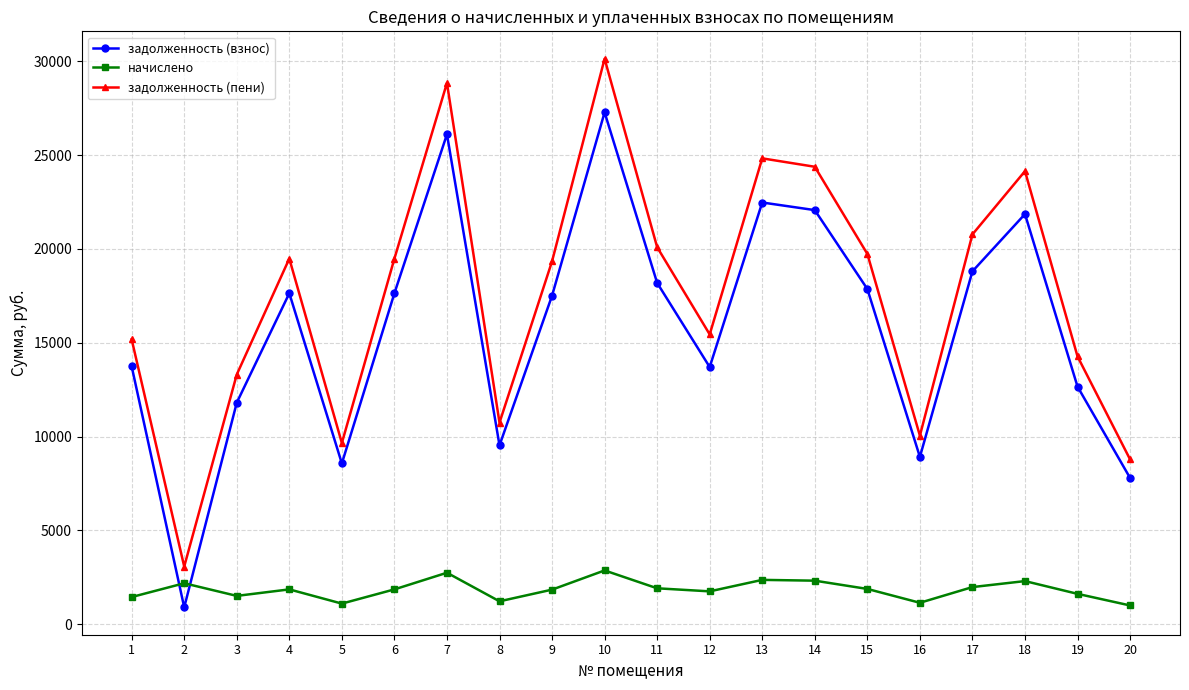

What is the minimum value for задолженность (пени)?

3065.8